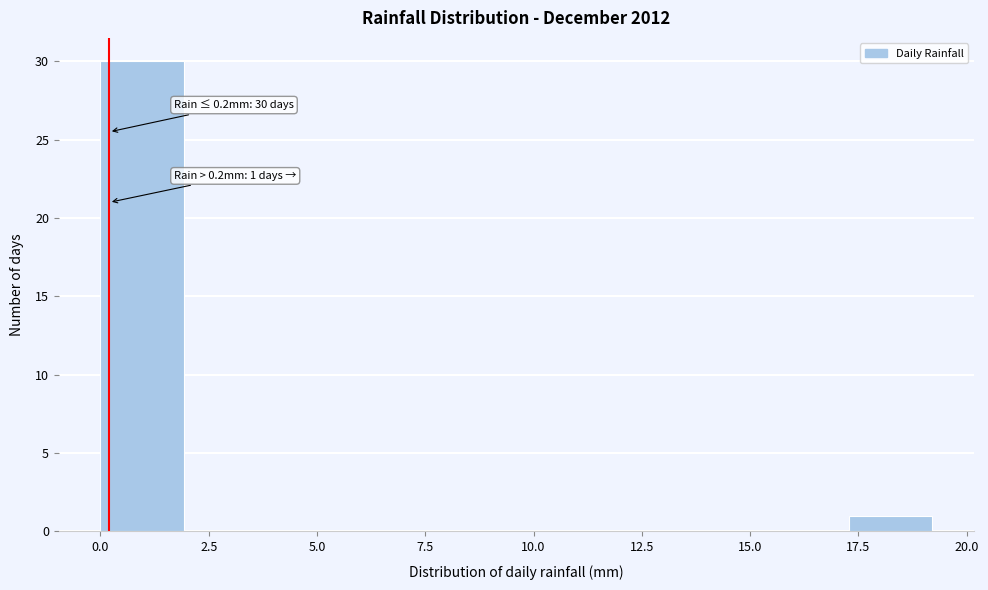

Read against the x-axis, roughly where is the centre of the tallest bar?

1.0